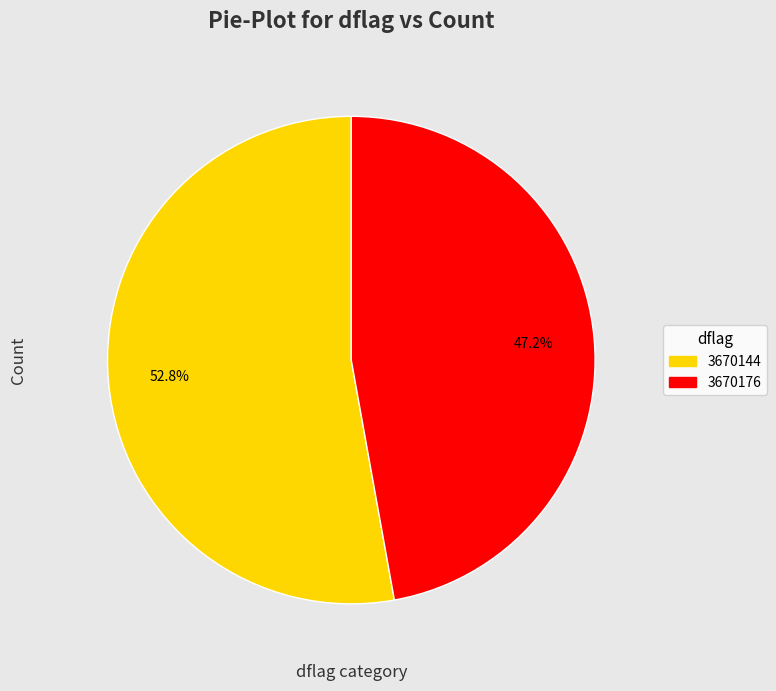

Does 3670144 account for over 50% of the chart?

Yes